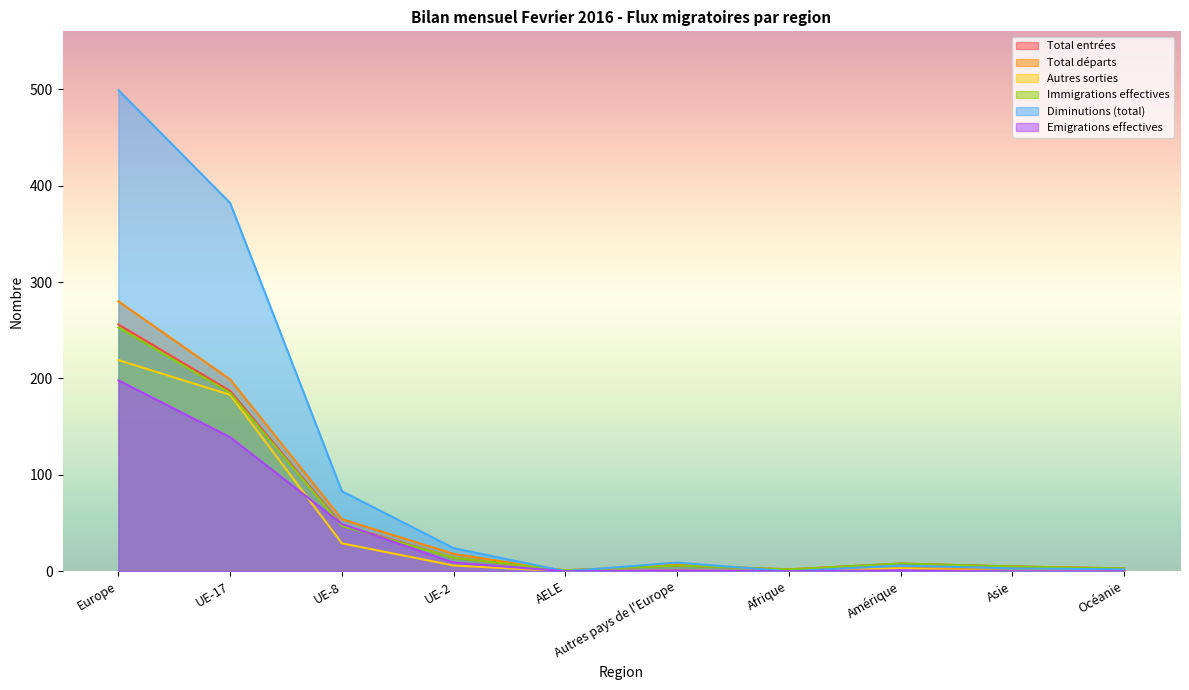

What are all the series names shown in the legend?

Total entrées, Total départs, Autres sorties, Immigrations effectives, Diminutions (total), Emigrations effectives